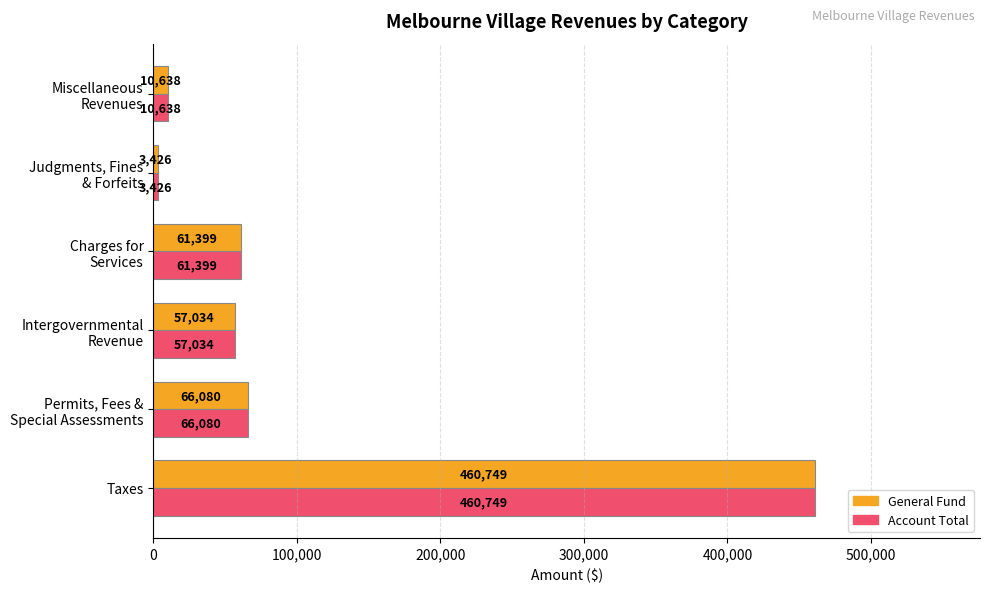

What is the difference between the maximum and minimum values in the General Fund series?

457323